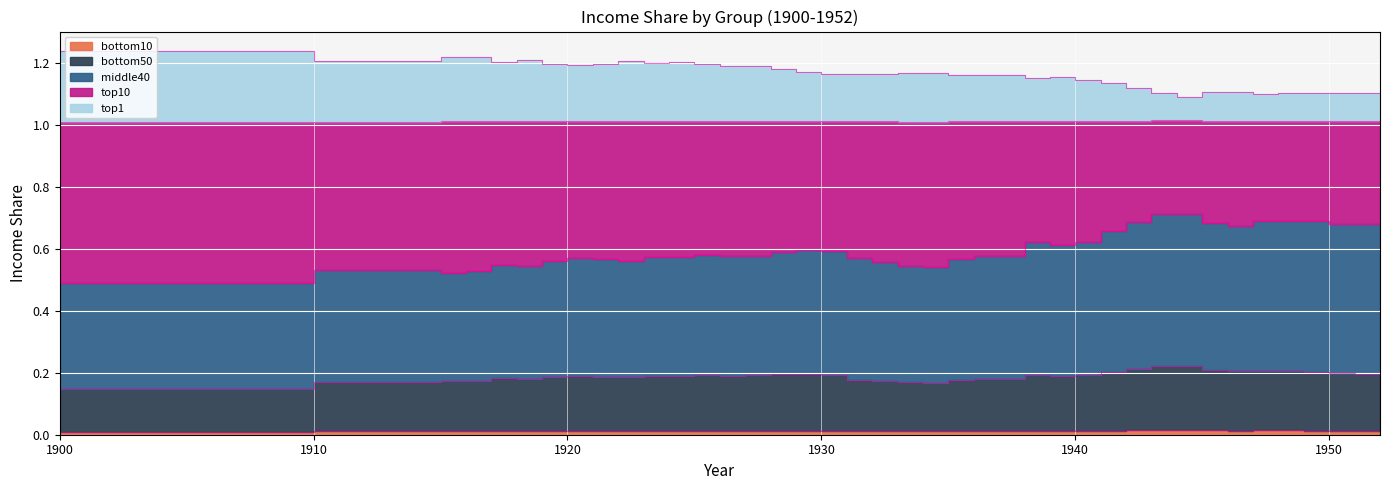

What is the difference between the highest and lowest values at 1924?

1.2